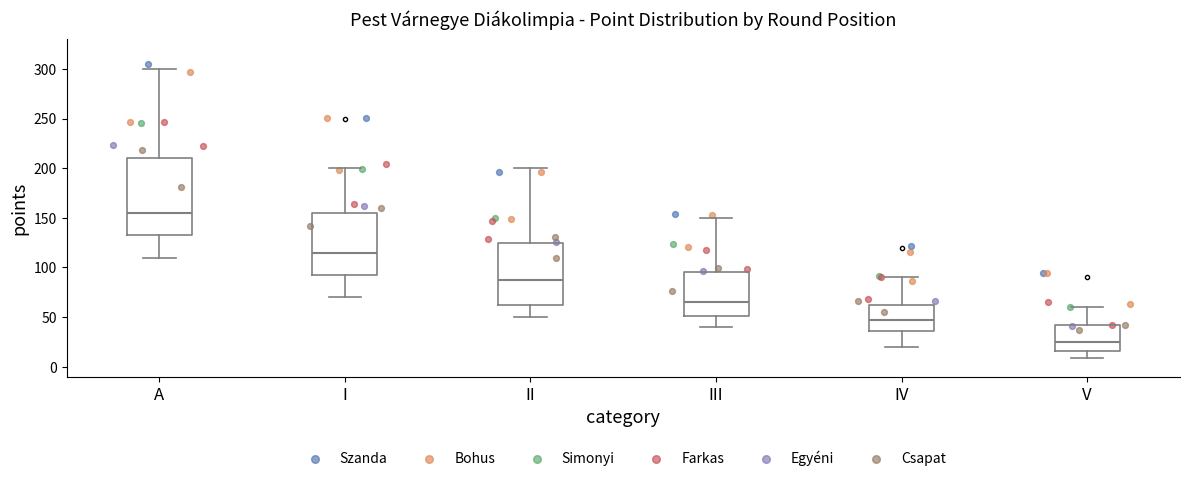

Which box has the lowest median line?

V